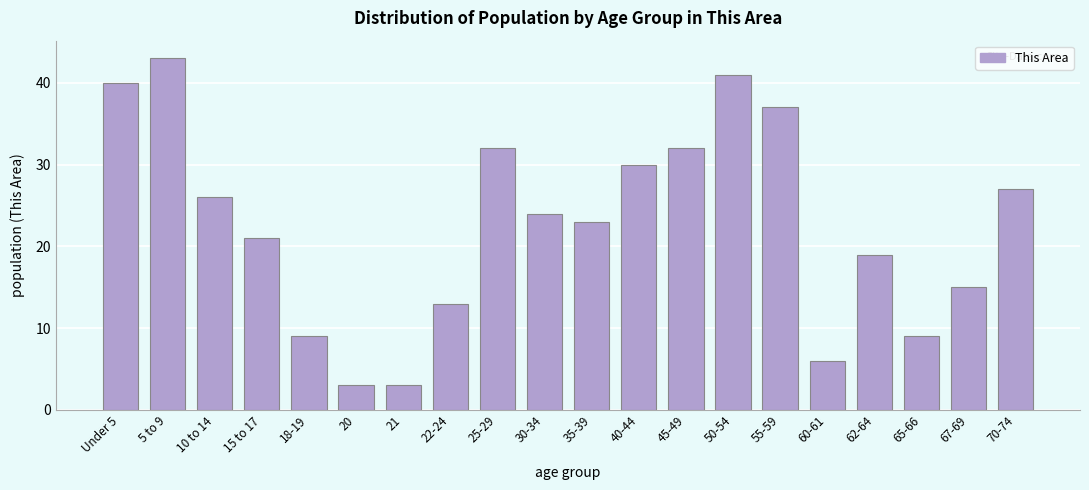

Reading left to right, what are all the values shown in this chart?

Under 5=40	5 to 9=43	10 to 14=26	15 to 17=21	18-19=9	20=3	21=3	22-24=13	25-29=32	30-34=24	35-39=23	40-44=30	45-49=32	50-54=41	55-59=37	60-61=6	62-64=19	65-66=9	67-69=15	70-74=27